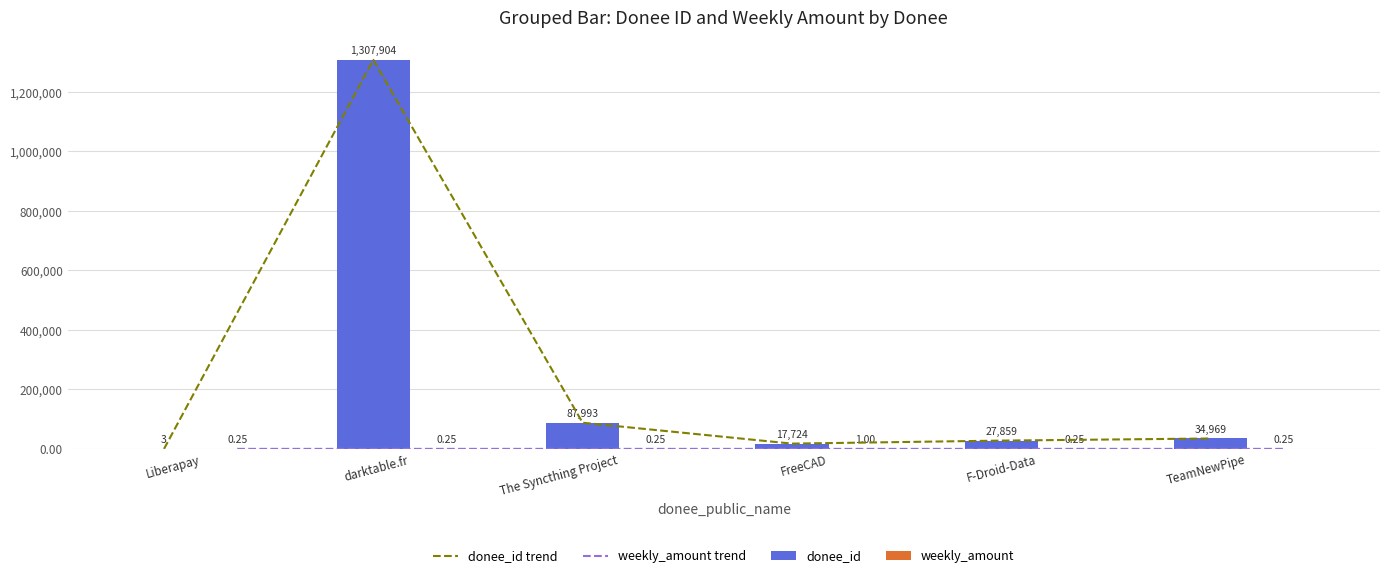

Count the weekly_amount values in the range 0 to 1.

6